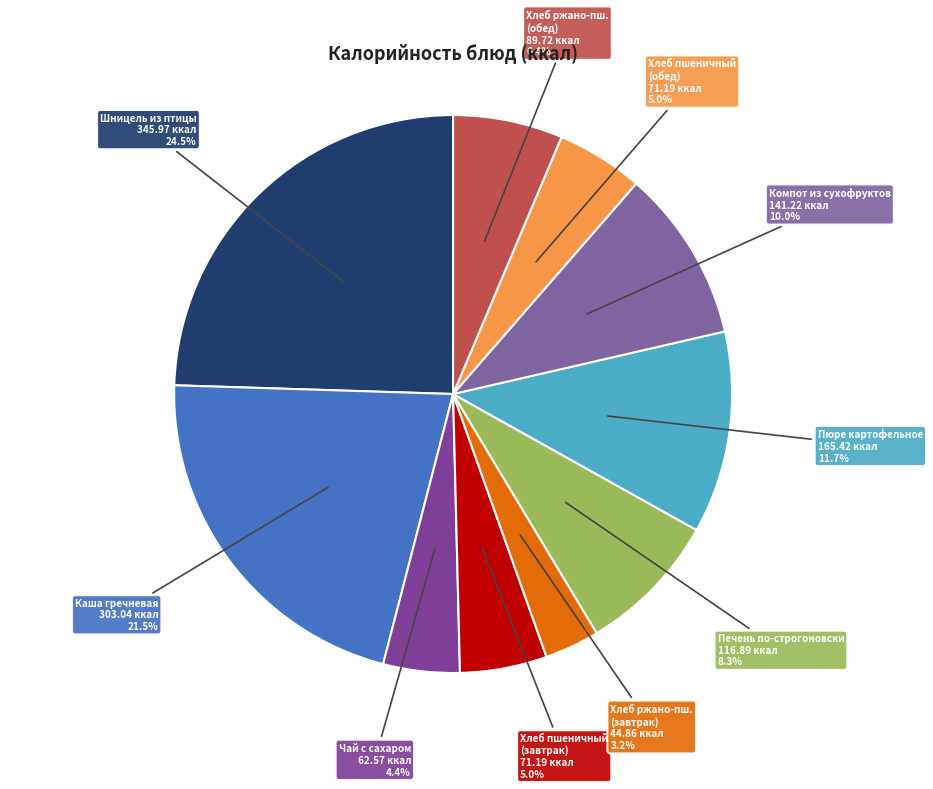

How many slices are in this pie chart?

10